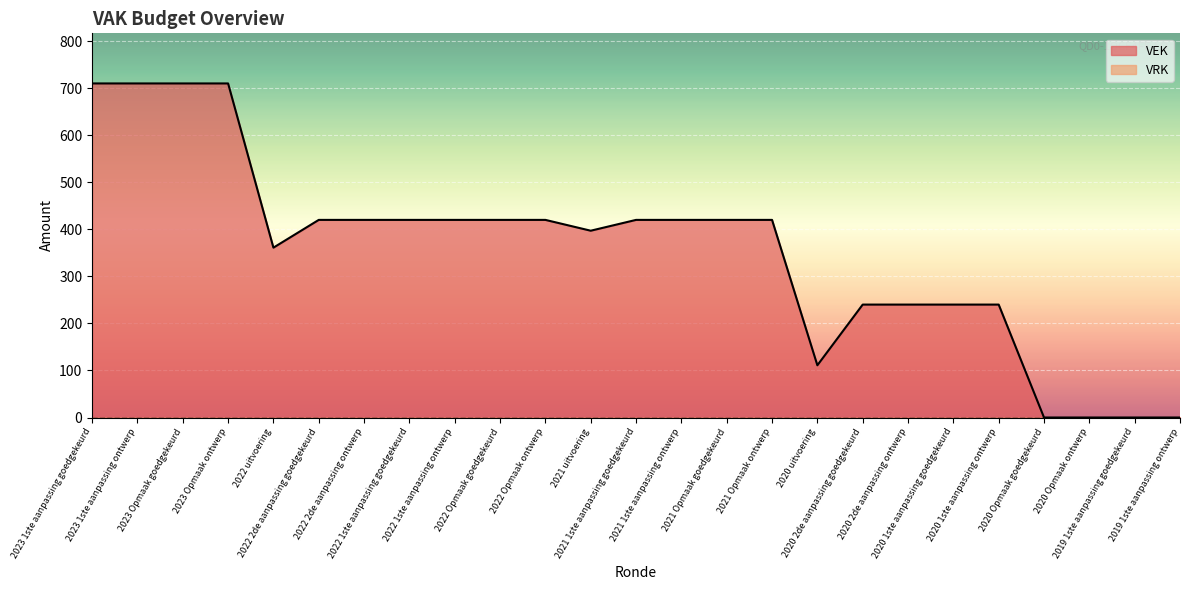

True or false: the data has more than 0 interior local peaks.

False